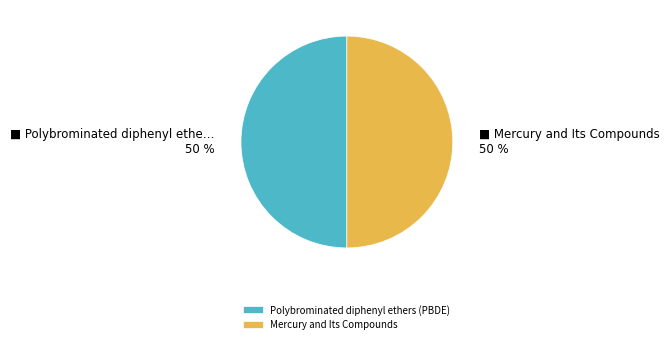

What is the ratio of the value at Mercury and Its Compounds to the value at Polybrominated diphenyl ethers (PBDE)?

1.0